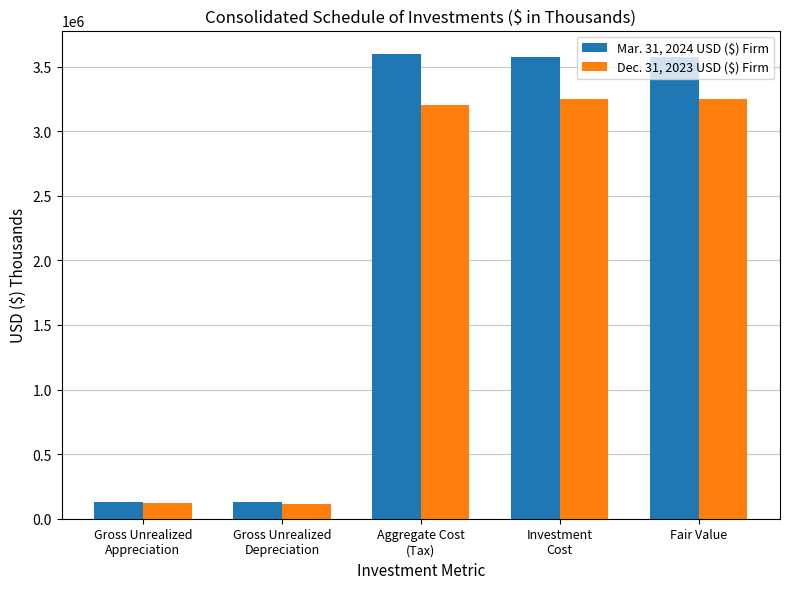

What is the average value of the Mar. 31, 2024 USD ($) Firm series?

2200683